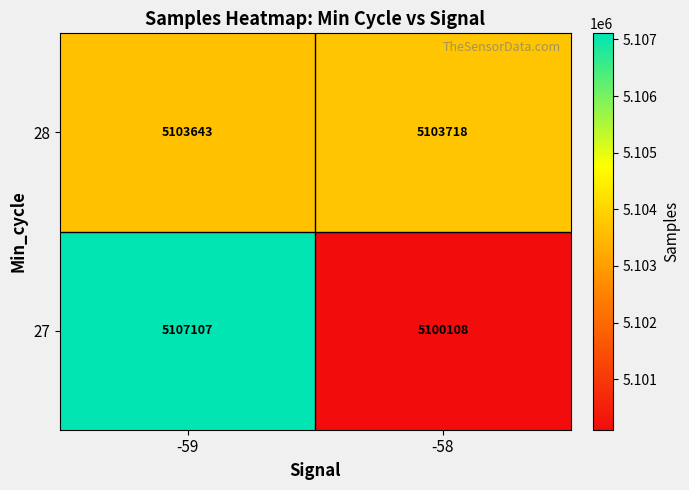

At how many categories does at least one series exceed 5101732?

2